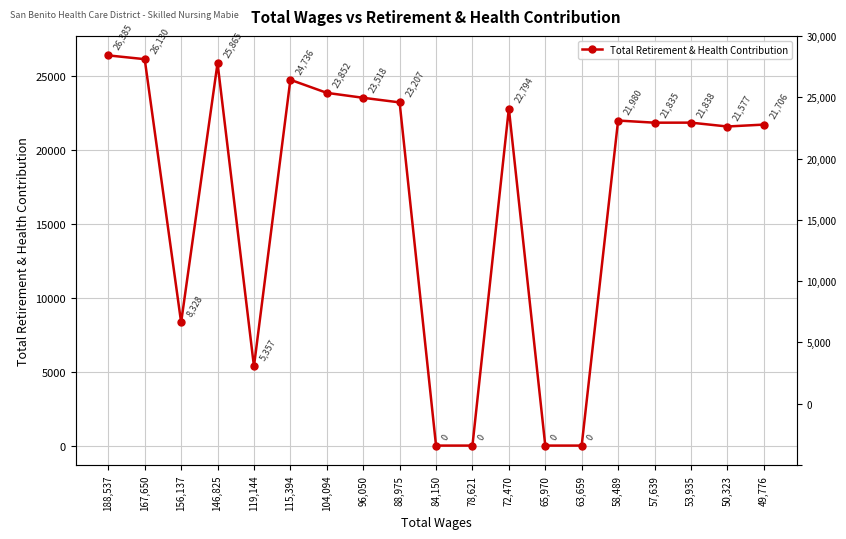

What is the difference between the second highest and second lowest values?

26130